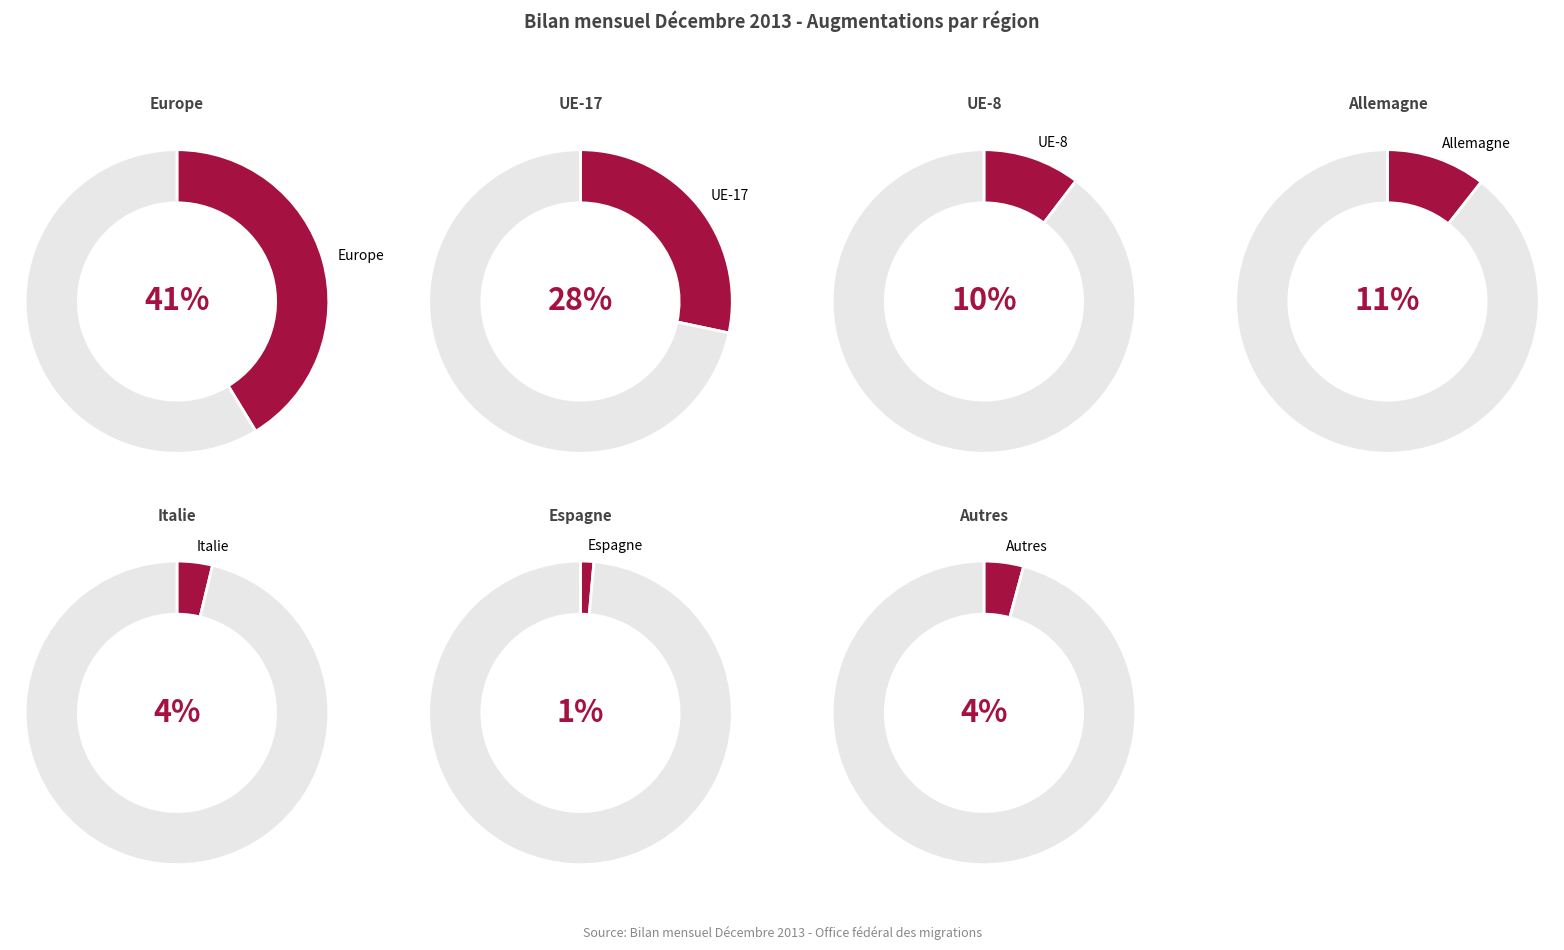

How many slices are in this pie chart?

7